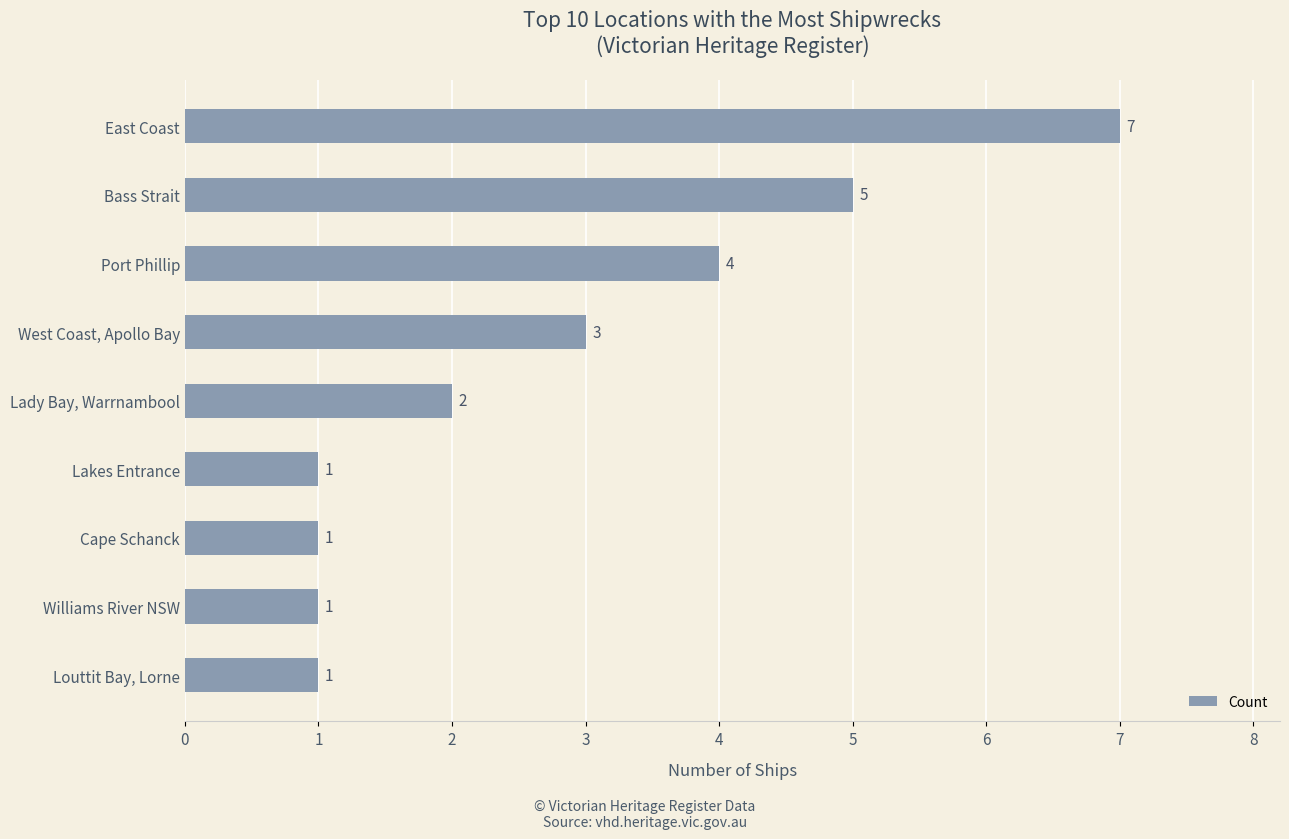

What is the difference between the second highest and second lowest values?

4